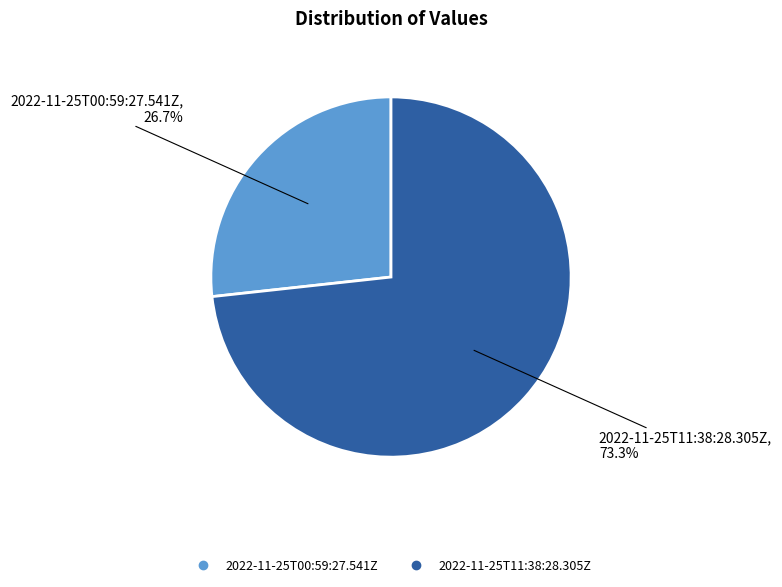

Is 2022-11-25T11:38:28.305Z the majority of the pie?

Yes